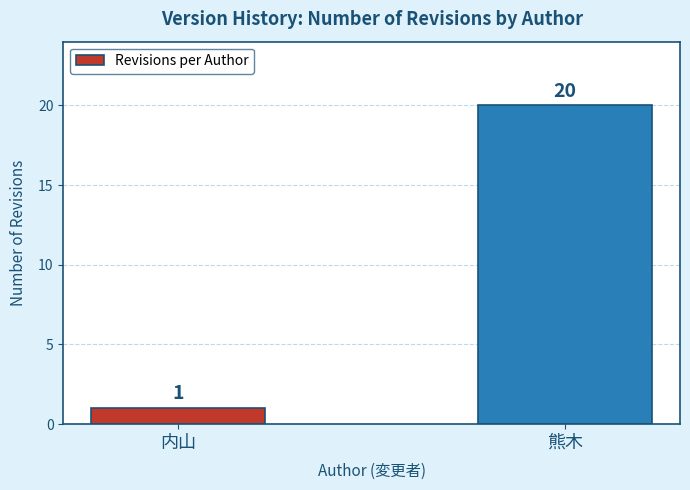

Where is the data nearest to the value 10?

内山